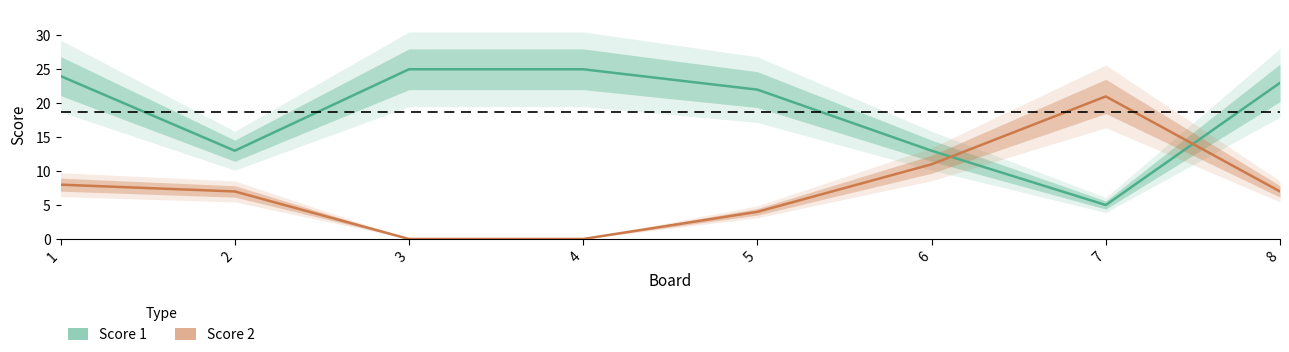

At 2, list the series in order from smallest to largest.

Score 2, Score 1